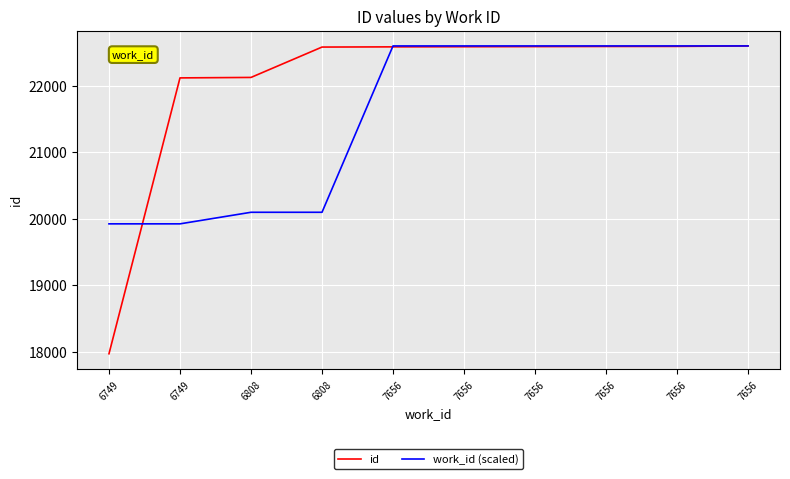

Is it true that work_id (scaled) equals 20095.9 at 6808?

True